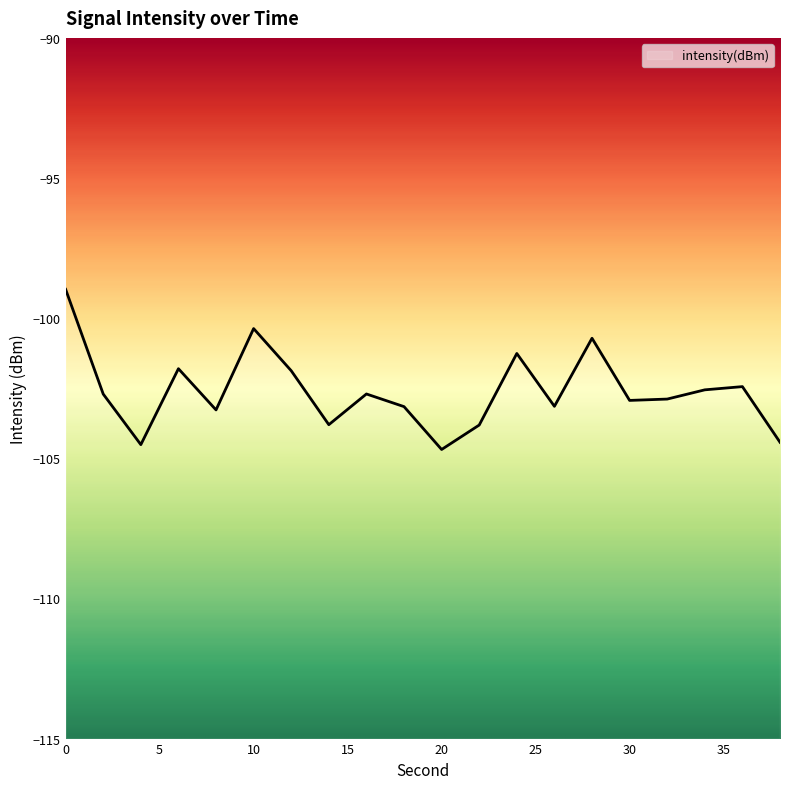

List the labels in order of value, largest first.

0, 10, 28, 24, 6, 12, 36, 34, 16, 2, 32, 30, 26, 18, 8, 14, 22, 38, 4, 20